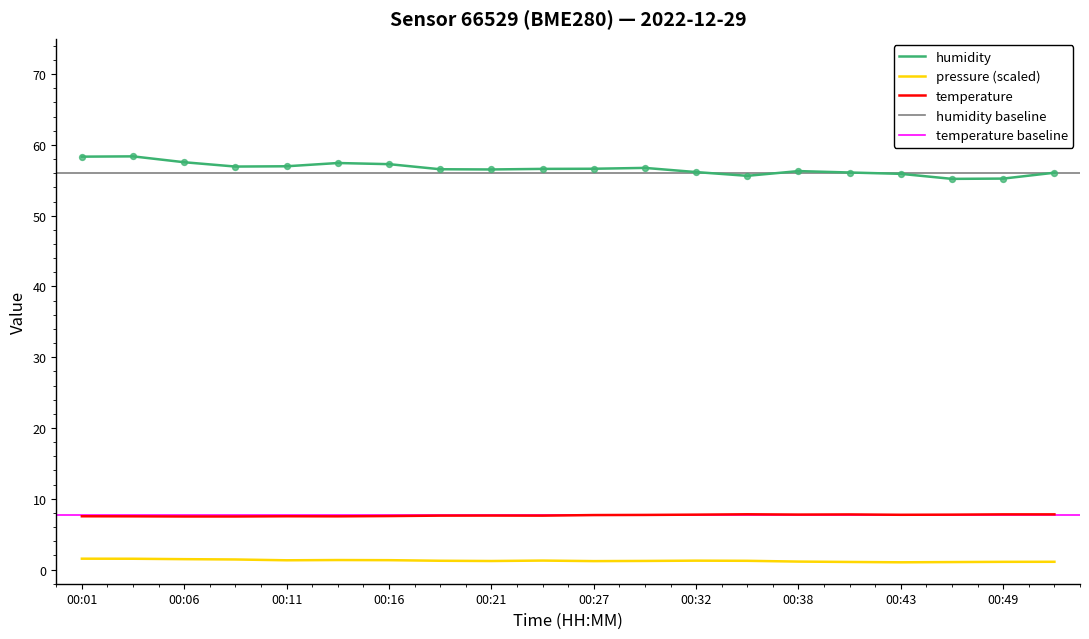

Which series has the largest Y range (max minus min)?

humidity